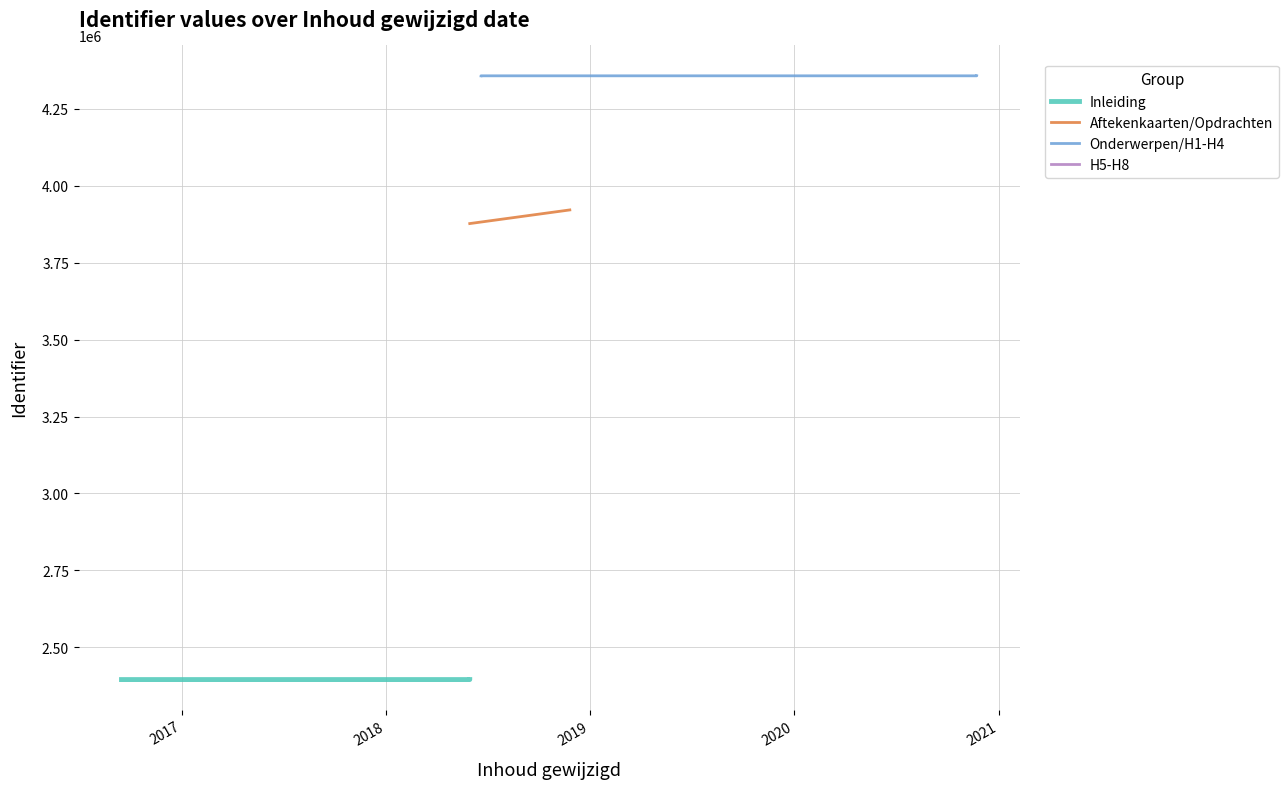

Which has a higher value, 2018-06-20 or 2018-05-31?

2018-06-20